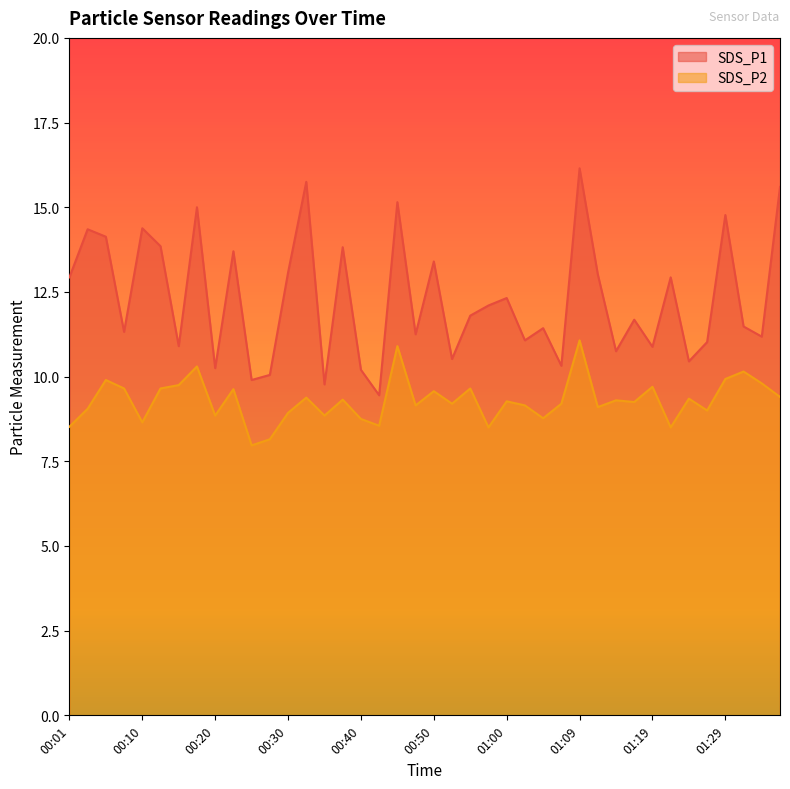

Reading left to right, extract all data points from this chart.

SDS_P1: 12.9	14.3	14.1	11.3	14.4	13.8	10.9	15.0	10.2	13.7	9.9	10.1	13.1	15.8	9.8	13.8	10.2	9.4	15.2	11.2	13.4	10.5	11.8	12.1	12.3	11.1	11.4	10.3	16.1	13.0	10.8	11.7	10.9	12.9	10.4	11.0	14.8	11.5	11.2	15.6
SDS_P2: 8.5	9.1	9.9	9.7	8.7	9.7	9.8	10.3	8.8	9.6	8.0	8.2	8.9	9.4	8.8	9.3	8.8	8.6	10.9	9.2	9.6	9.2	9.7	8.5	9.3	9.2	8.8	9.2	11.1	9.1	9.3	9.2	9.7	8.5	9.3	9.0	9.9	10.2	9.8	9.4